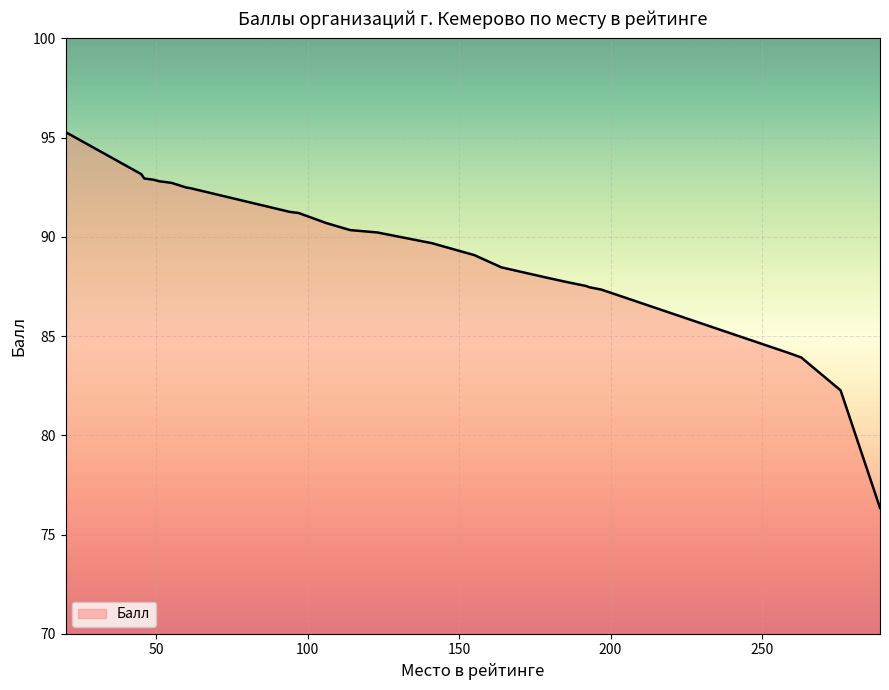

What is the maximum value shown in the chart?

95.3